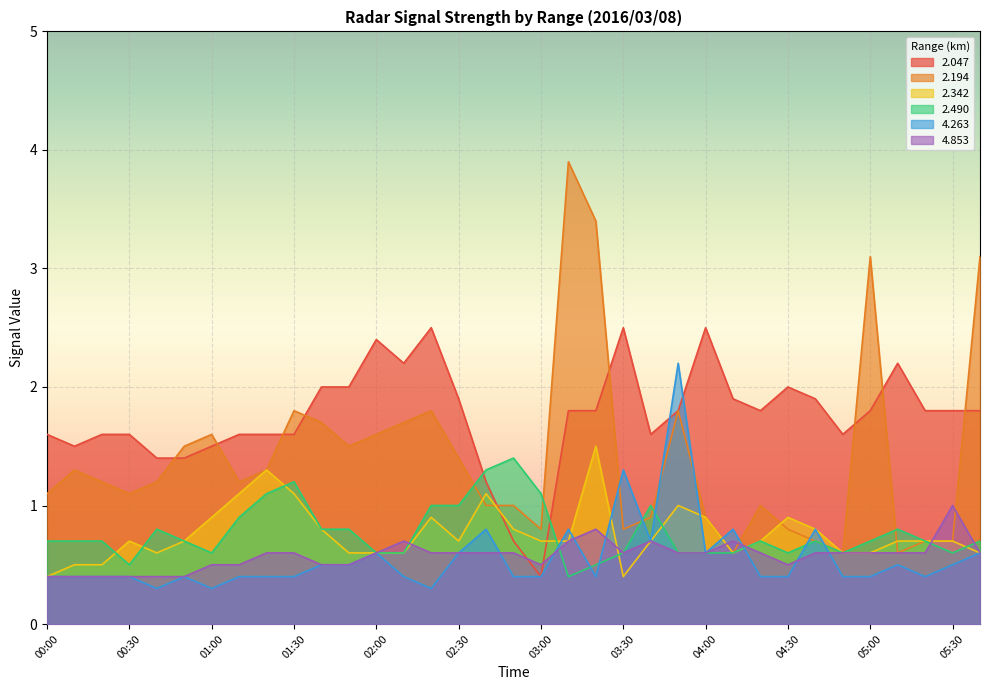

How many distinct data groups are displayed?

6